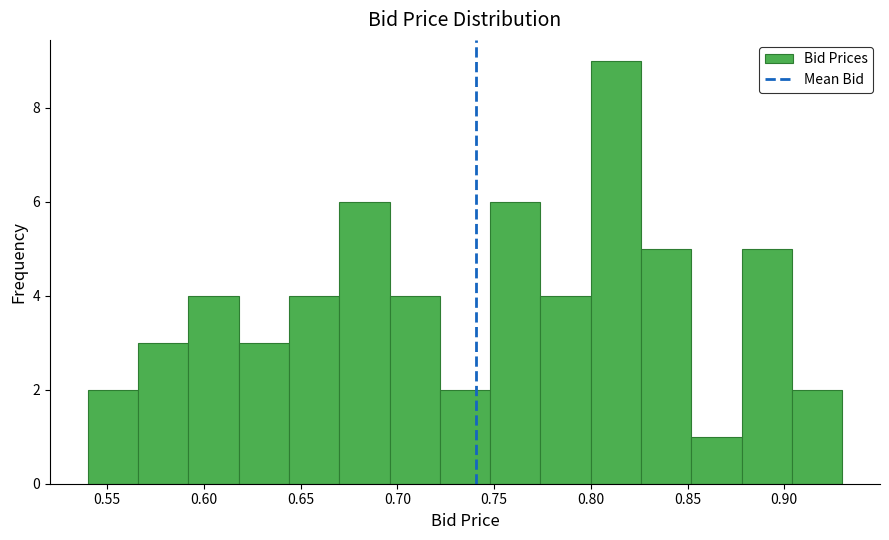

How tall is the bar that spans 0.878 to 0.904 on the x-axis? Neither the bar edges nor the heights are printed on the chart, so give them approximately, as read against the axes.

5